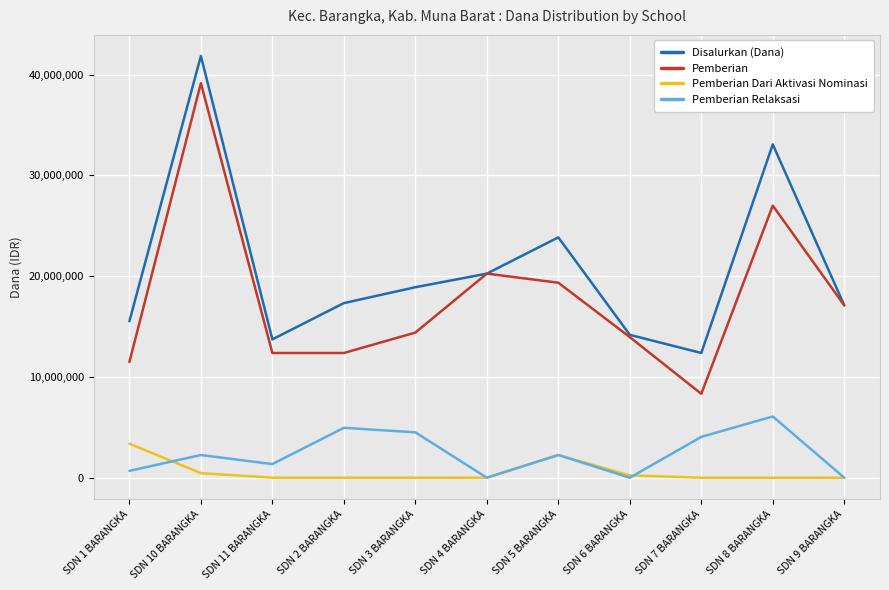

True or false: Pemberian Dari Aktivasi Nominasi has more than 0 interior local peaks.

True